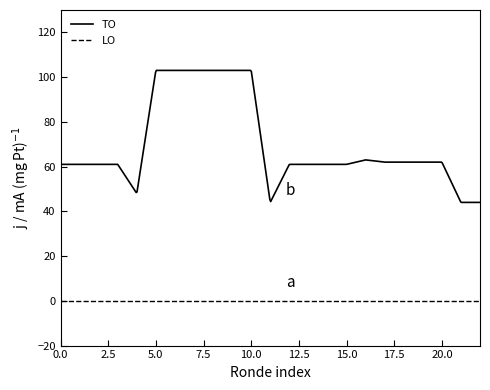

True or false: TO and LO intersect in this chart.

False